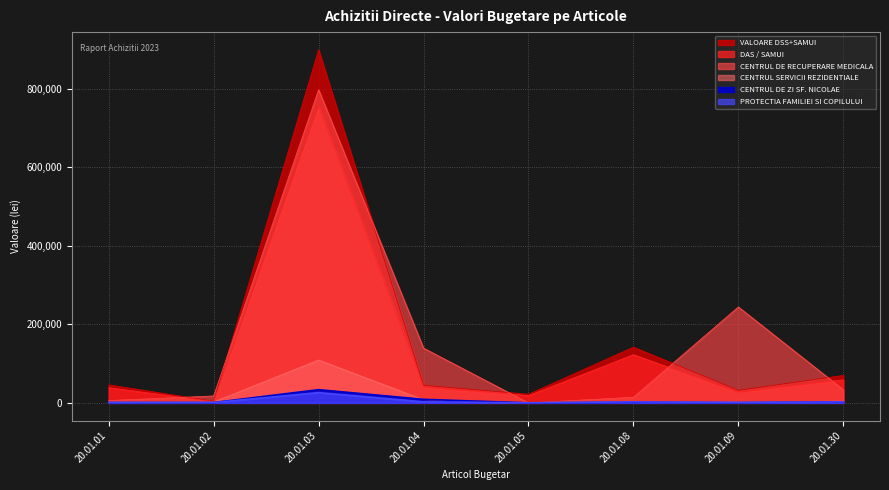

What is the sum of the CENTRUL SERVICII REZIDENTIALE values at 20.01.30 and 20.01.02?

6722.7